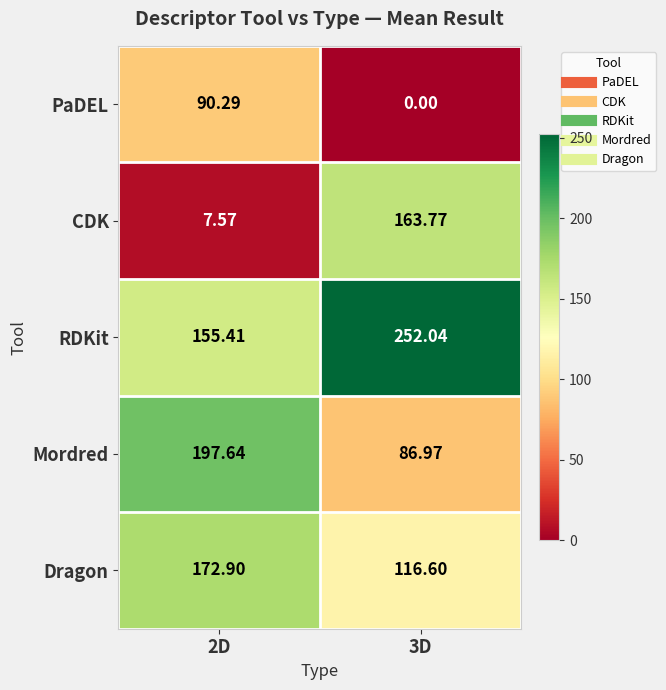

Rank the series by their maximum value, from lowest to highest.

PaDEL, CDK, Dragon, Mordred, RDKit